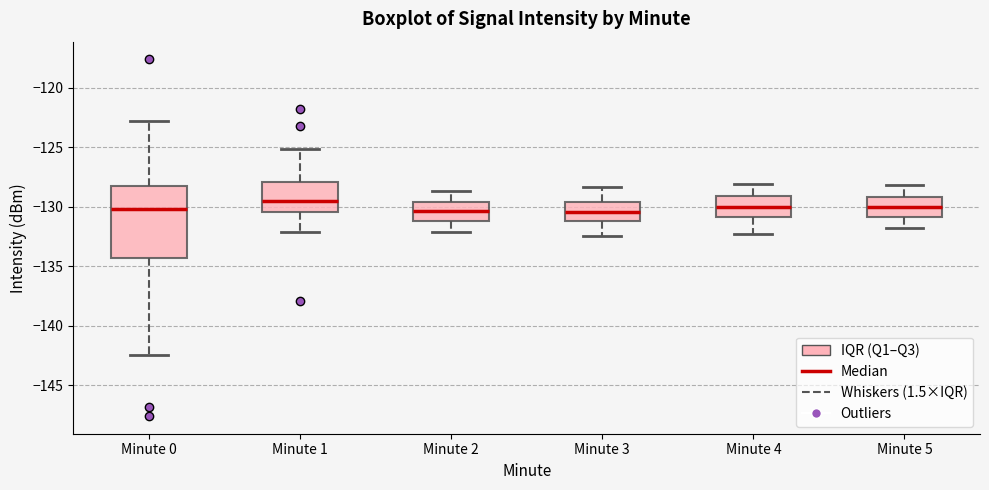

Comparing the boxes themselves (not the whiskers), which one is the tallest?

Minute 0